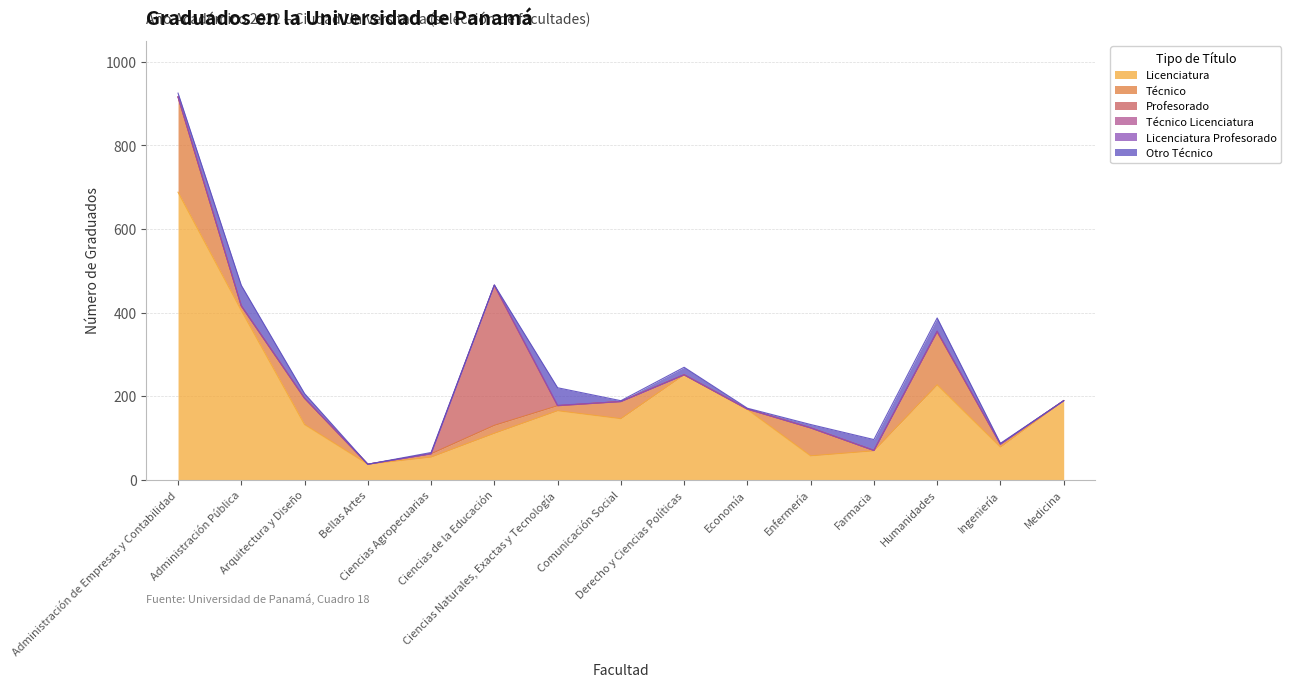

How many values in the Técnico series exceed 11?

7